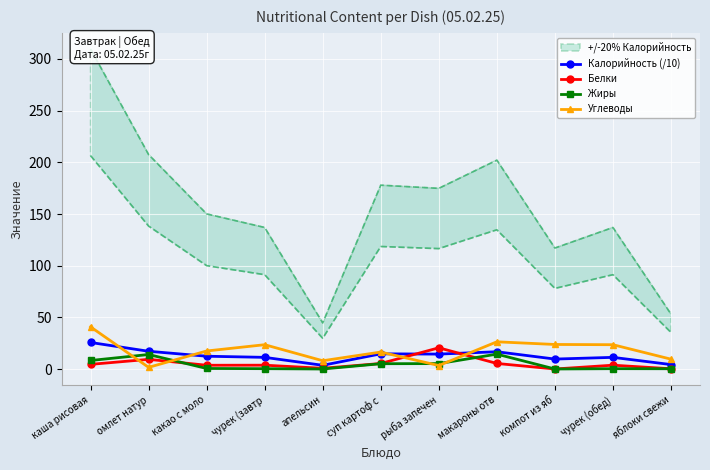

How many interior local valleys does the Жиры series have?

2